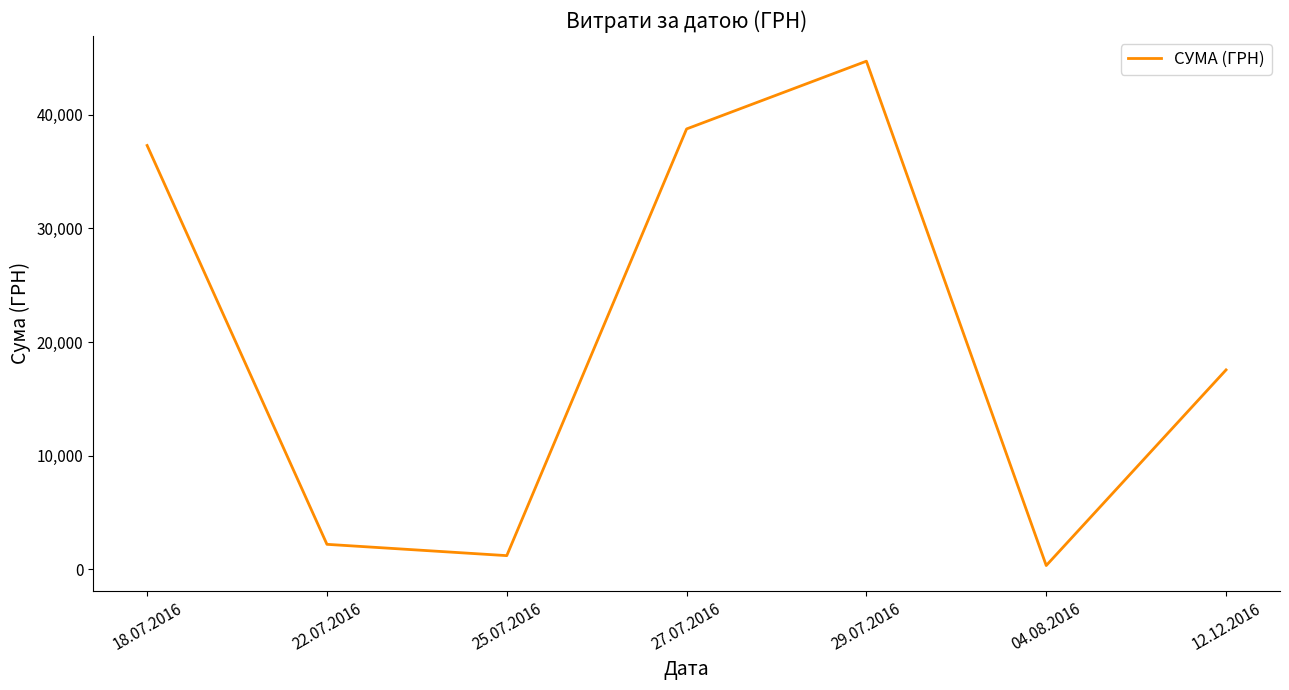

The value at 12.12.2016 is 17548.0. True or false?

True